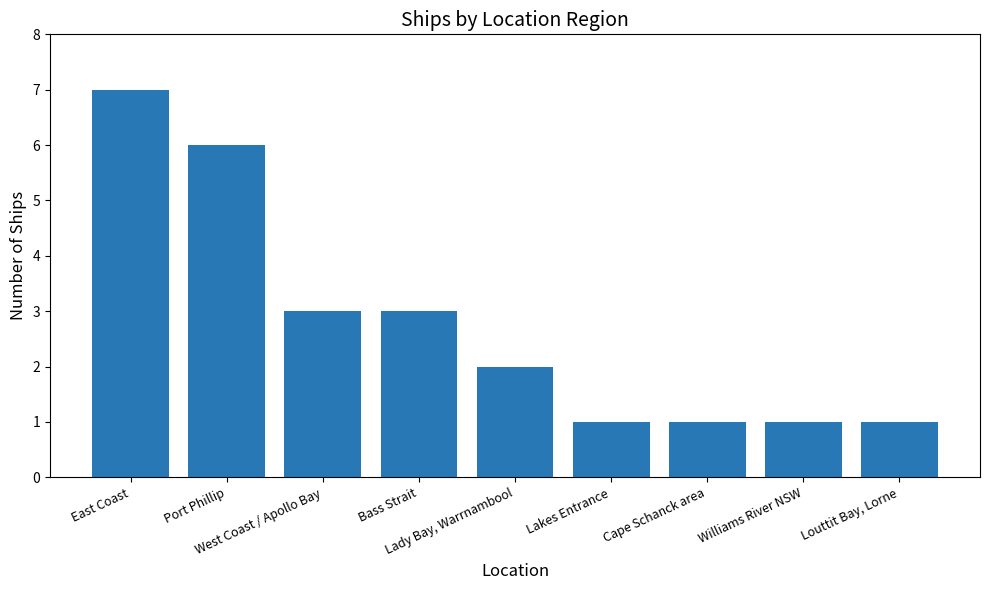

What is the greatest value displayed?

7